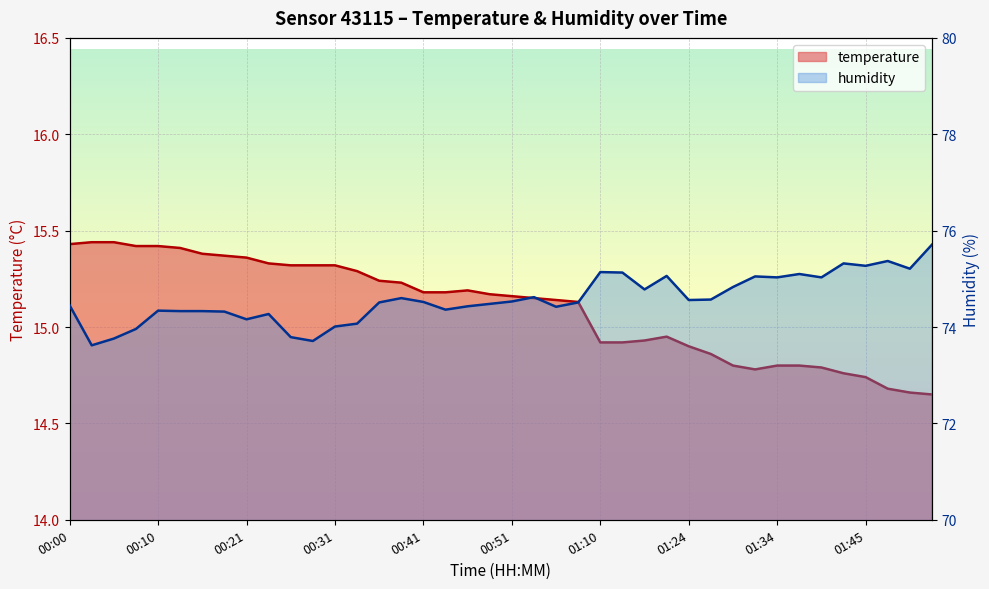

List the labels in order of humidity value, largest first.

01:52, 01:47, 01:42, 01:45, 01:50, 01:10, 01:13, 01:37, 01:18, 01:31, 01:34, 01:39, 01:29, 01:15, 00:54, 00:39, 01:26, 01:24, 00:51, 00:41, 00:36, 00:59, 00:49, 00:00, 00:46, 00:56, 00:44, 00:10, 00:13, 00:15, 00:18, 00:23, 00:21, 00:33, 00:31, 00:08, 00:26, 00:05, 00:28, 00:03